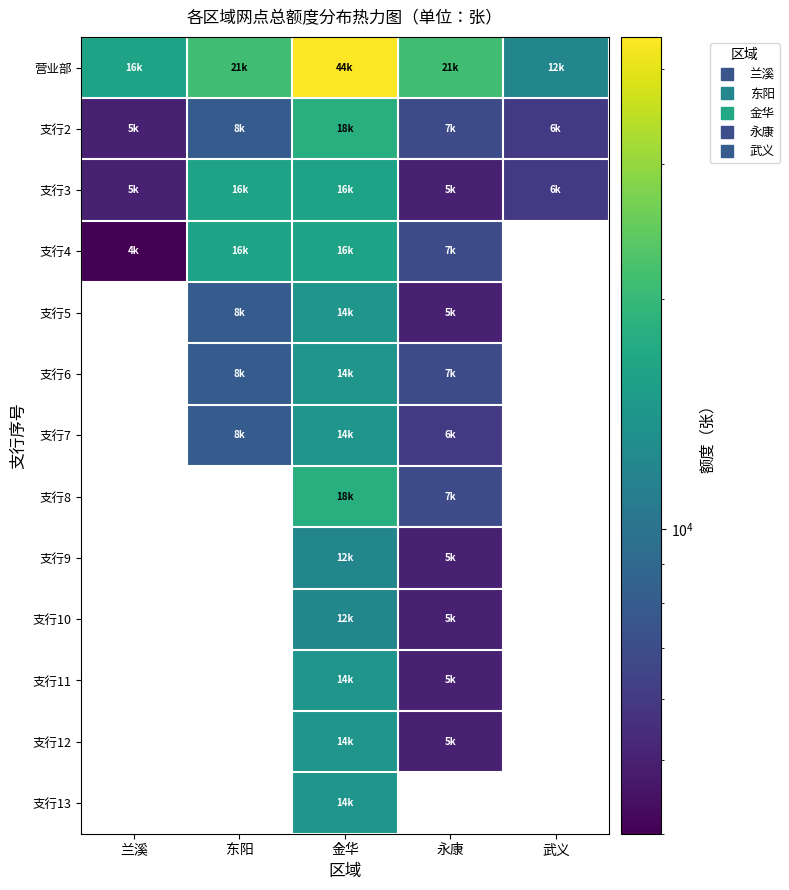

What is the spread (max minus min) of values at 金华?

32000